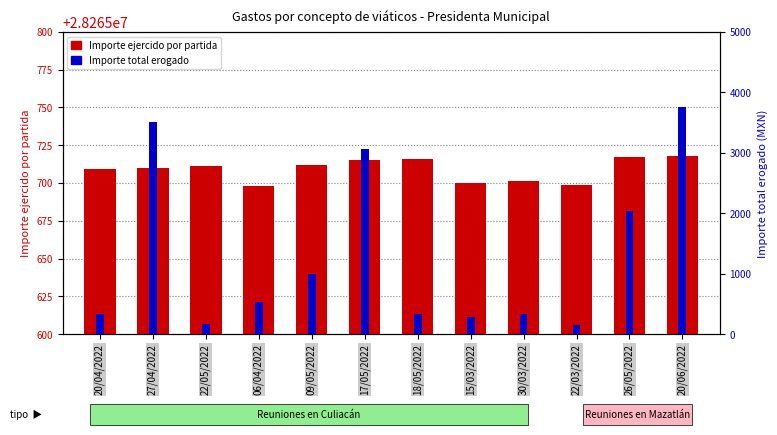

What is the total value across all series at 20/04/2022?

28266045.0